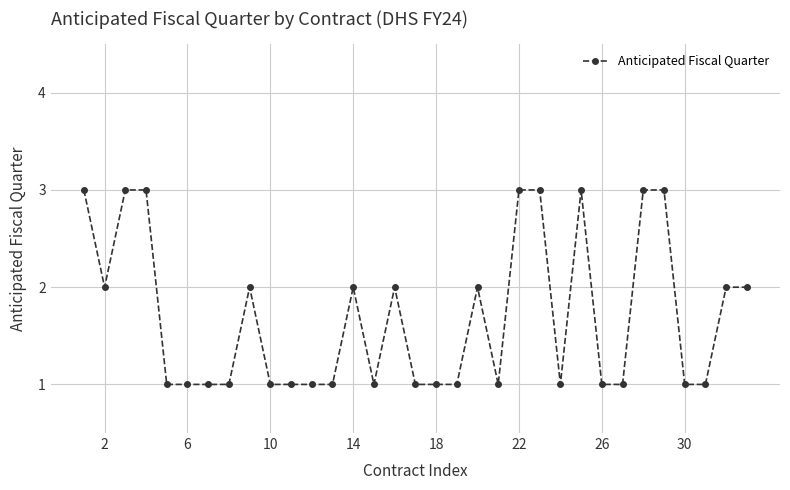

True or false: there are more than 2 points higher than both neighbors.

True